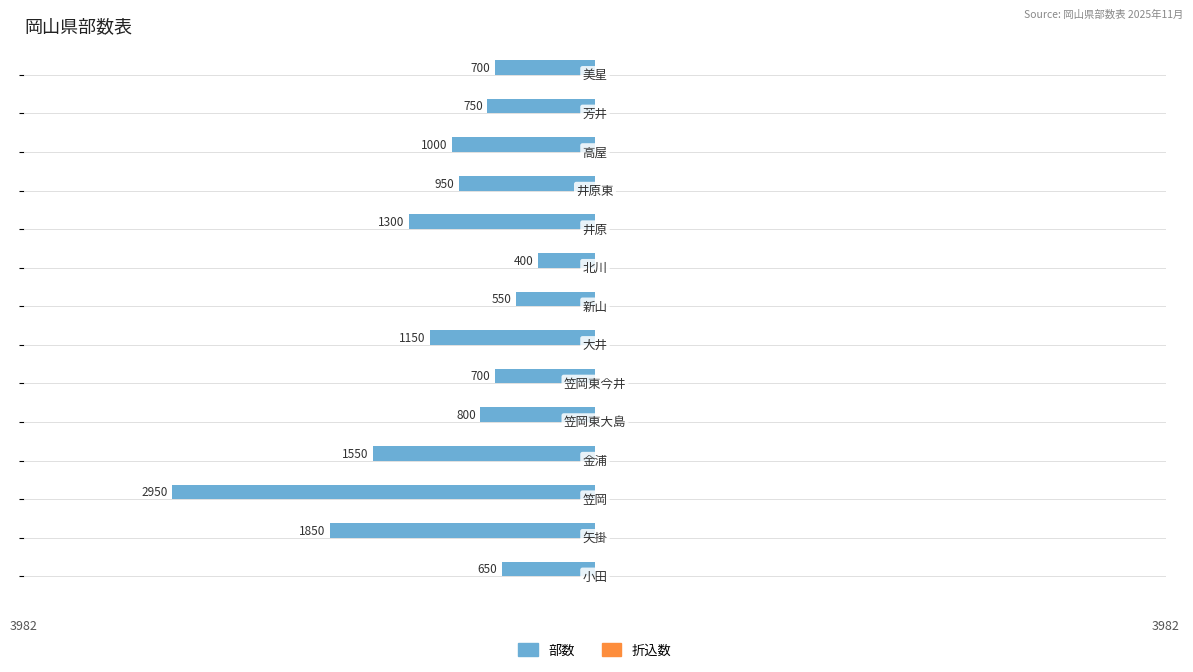

Are the bars horizontal?

Yes